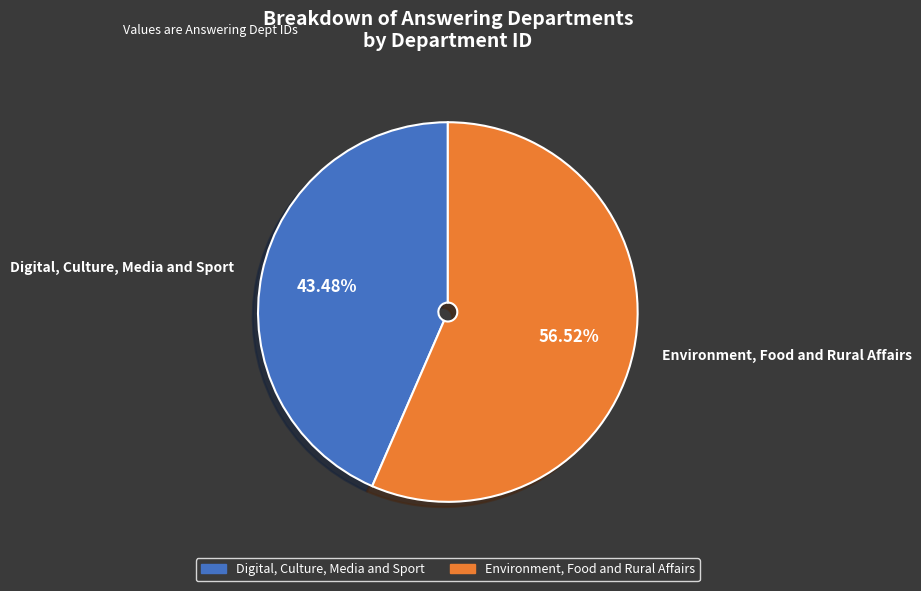

Which slice is the largest?

Environment, Food and Rural Affairs